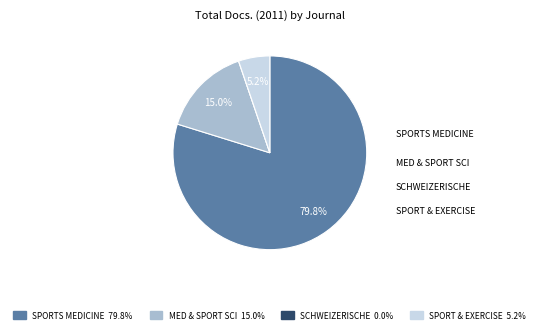

Does any single category account for the majority?

Yes